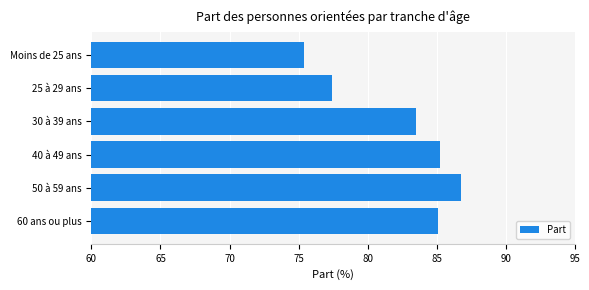

Are the bars grouped side by side (vs. stacked)?

No